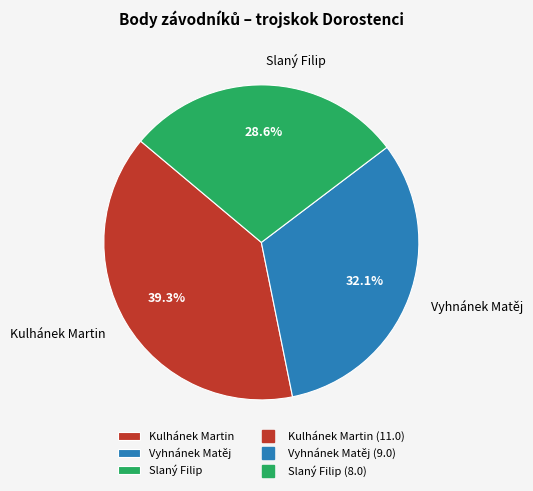

Count the number of slices in the pie.

3